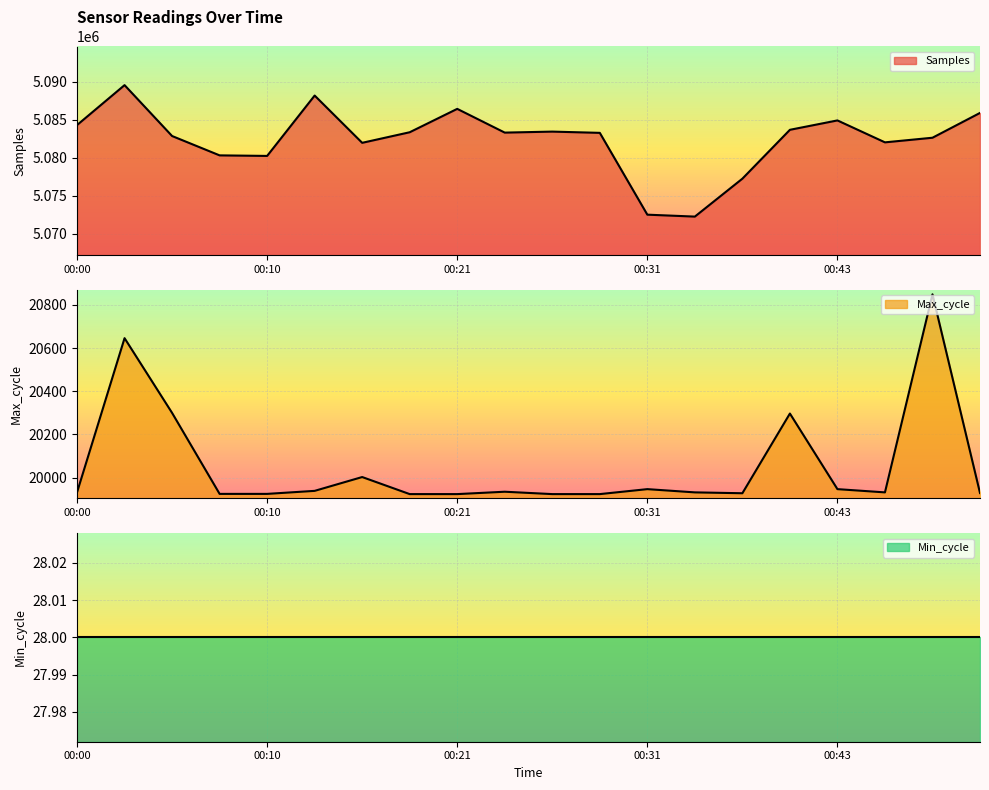

Where is the first local maximum for Max_cycle?

00:03